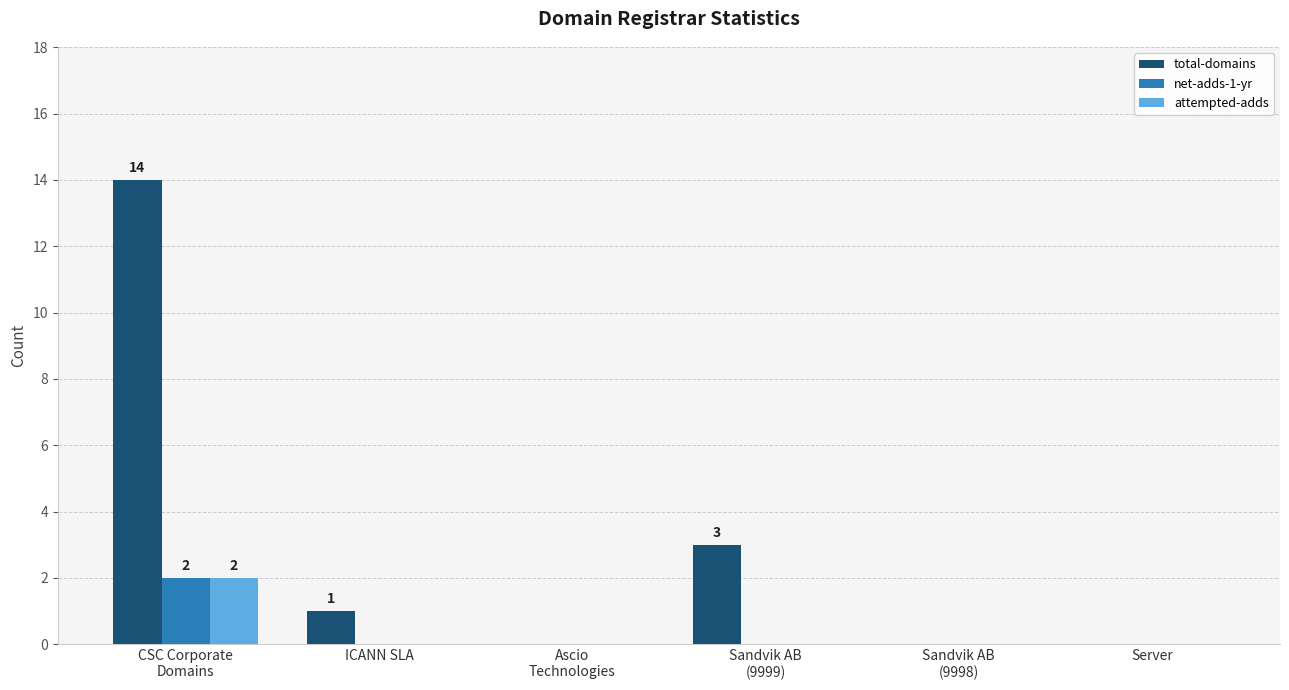

The total-domains series shows 0 at ICANN SLA. True or false?

False